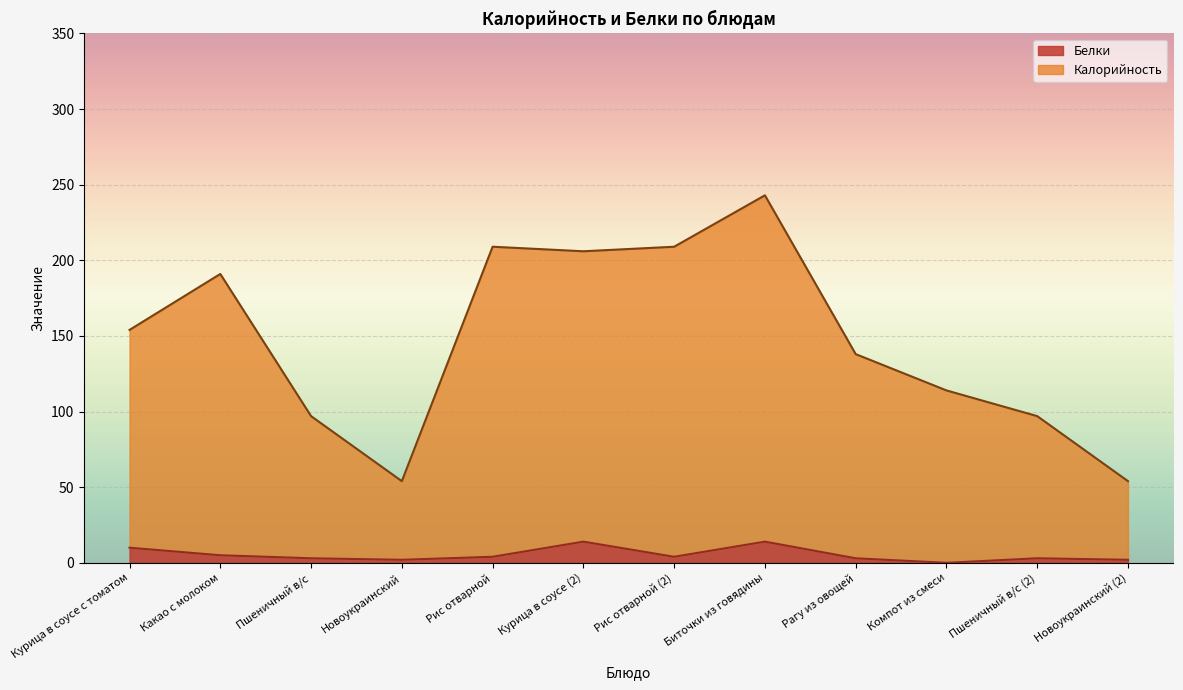

What position from the left is Новоукраинский?

4